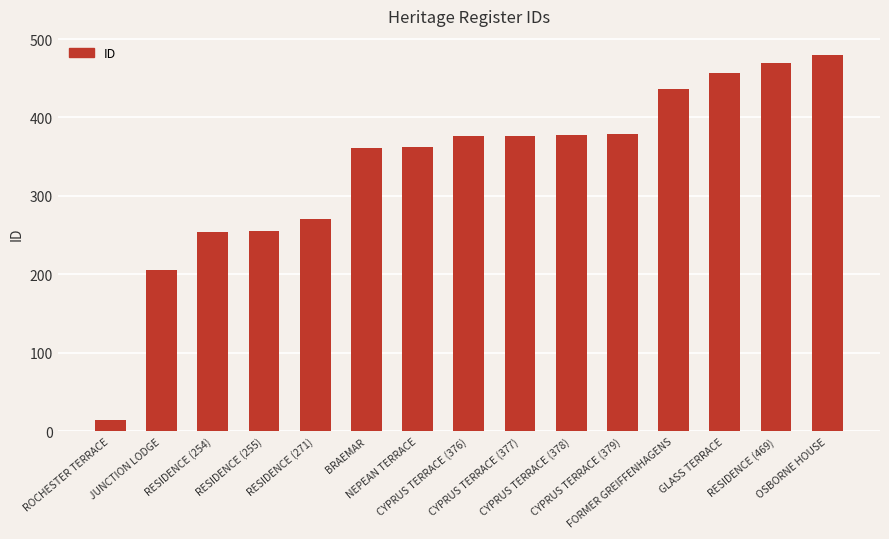

What is the label of the 6th bar from the right?

CYPRUS TERRACE (378)